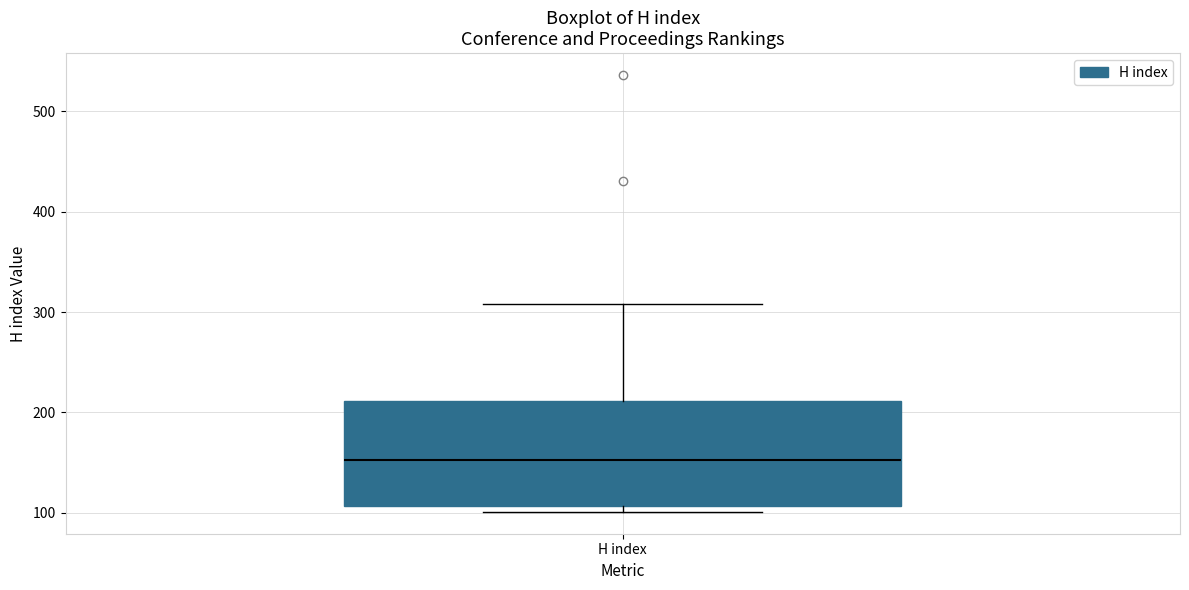

Where does the median line of the box for H index sit on the y-axis? The values are not printed on the chart, so give them approximately, as read against the axis.

150